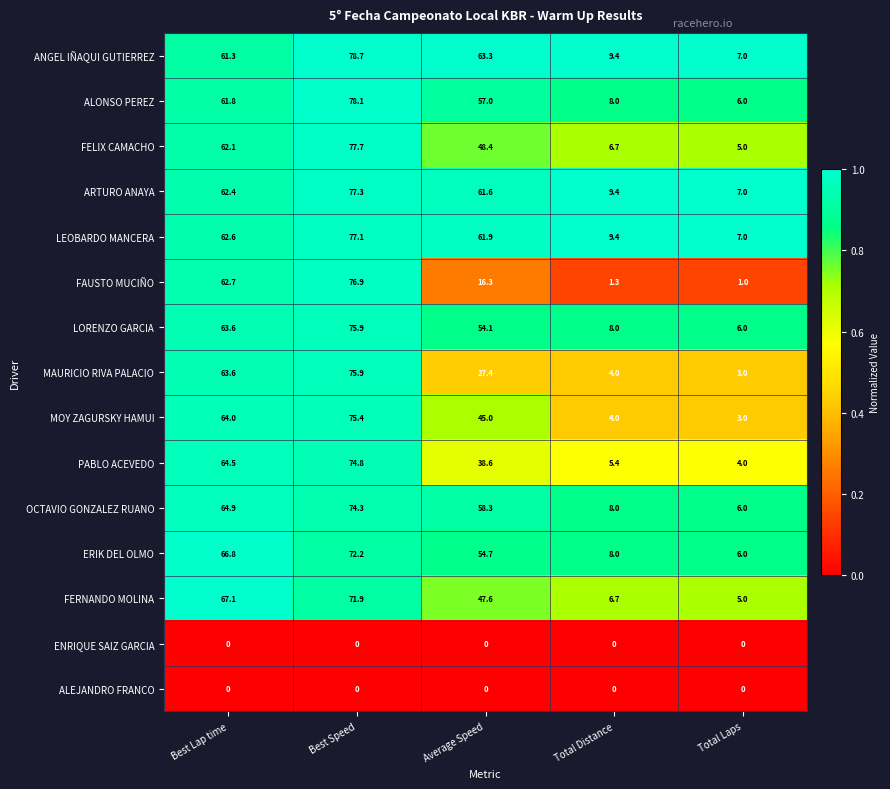

At which category is the sum across all series the highest?

Best Speed